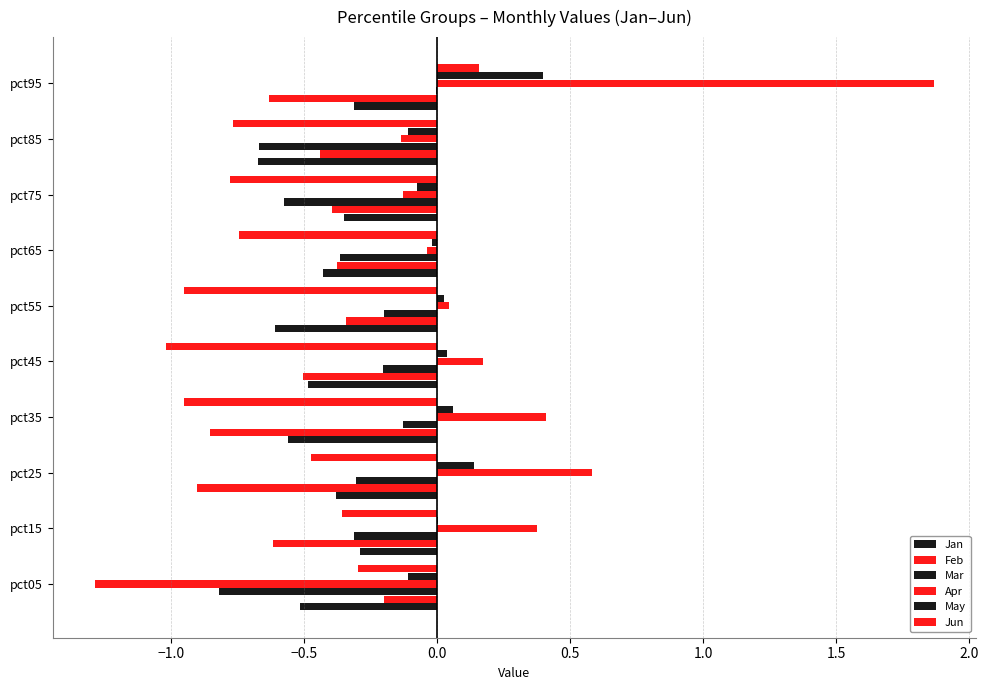

Rank the series by their maximum value, from highest to lowest.

Apr, May, Jun, Mar, Feb, Jan